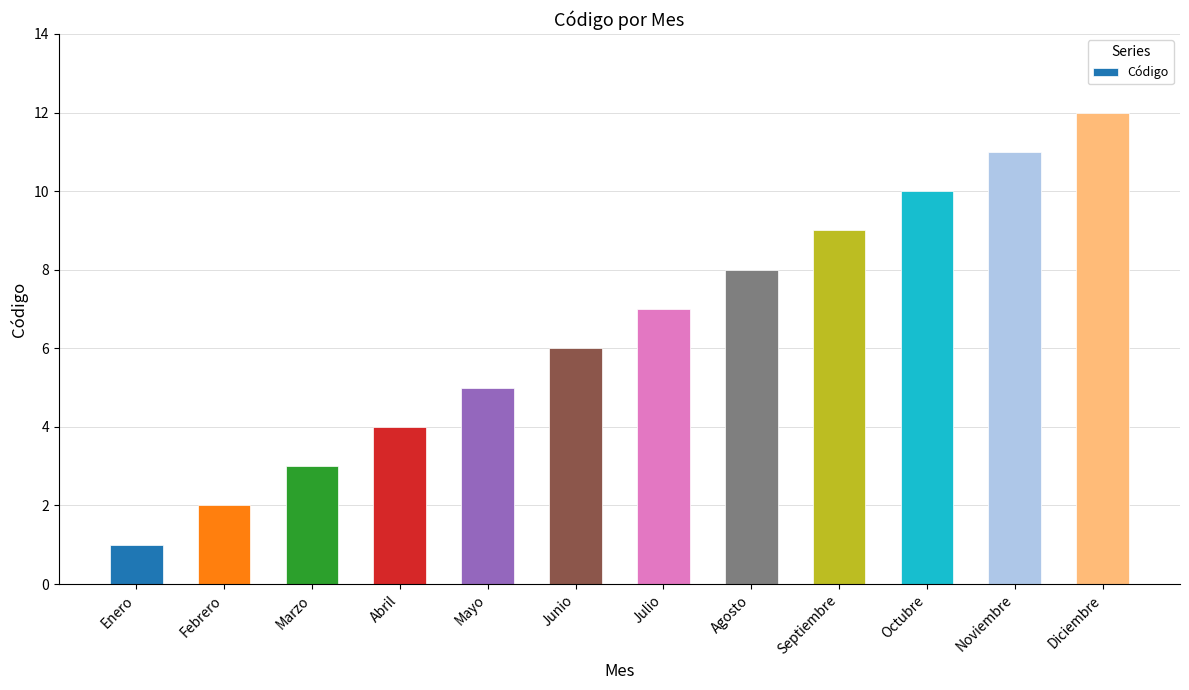

Reading left to right, list all the values displayed in this chart.

Enero=1	Febrero=2	Marzo=3	Abril=4	Mayo=5	Junio=6	Julio=7	Agosto=8	Septiembre=9	Octubre=10	Noviembre=11	Diciembre=12